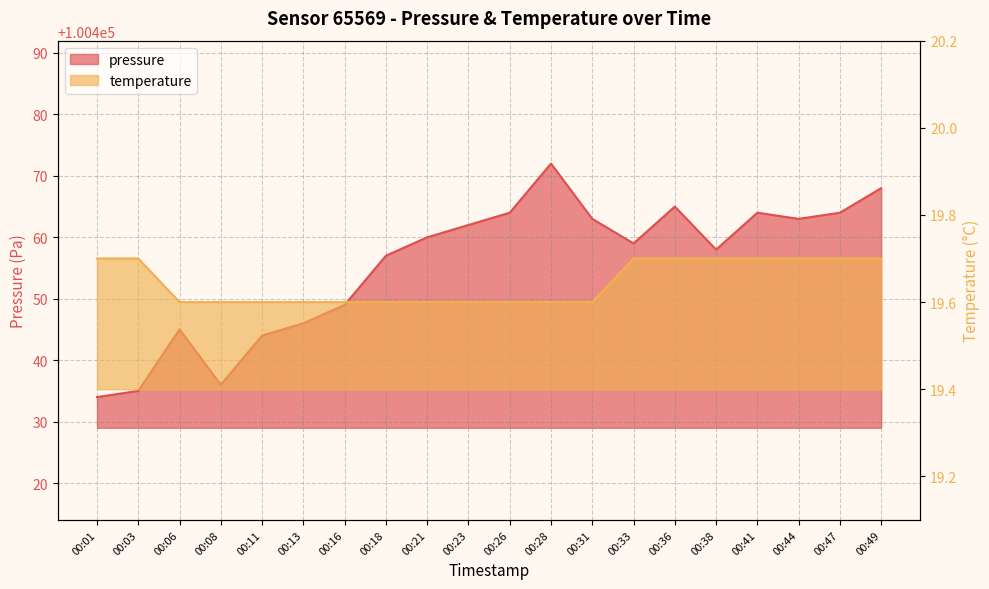

Between 00:01 and 00:44, which is larger?

00:44